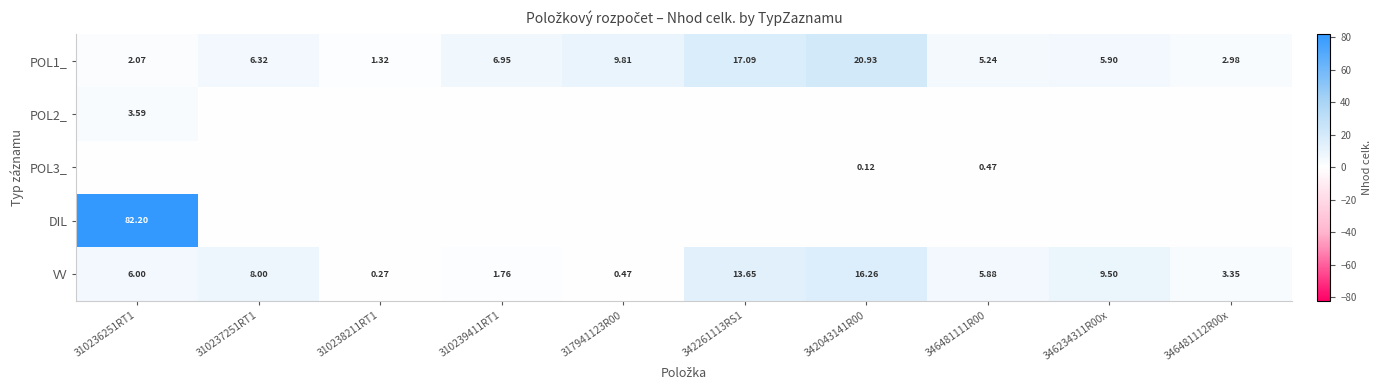

Is the value of POL3_ at 310239411RT1 greater than the value of POL2_ at 346481112R00x?

No